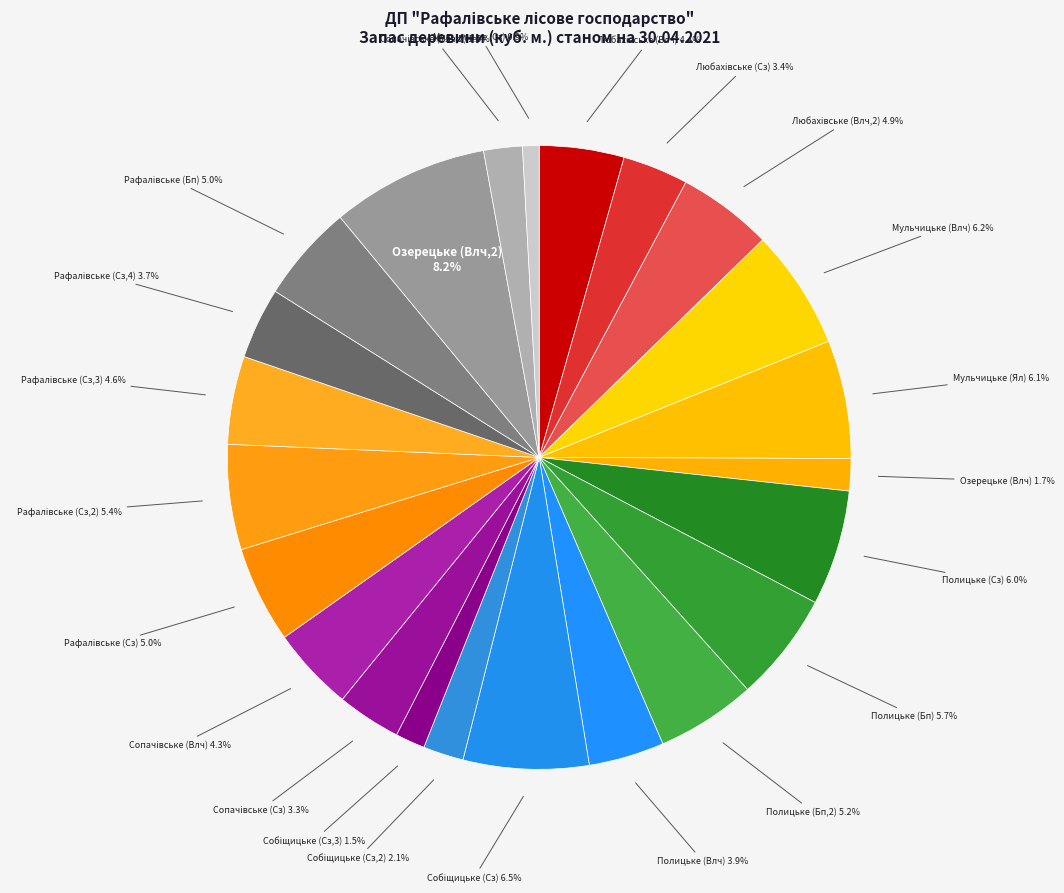

How many slices are in this pie chart?

23